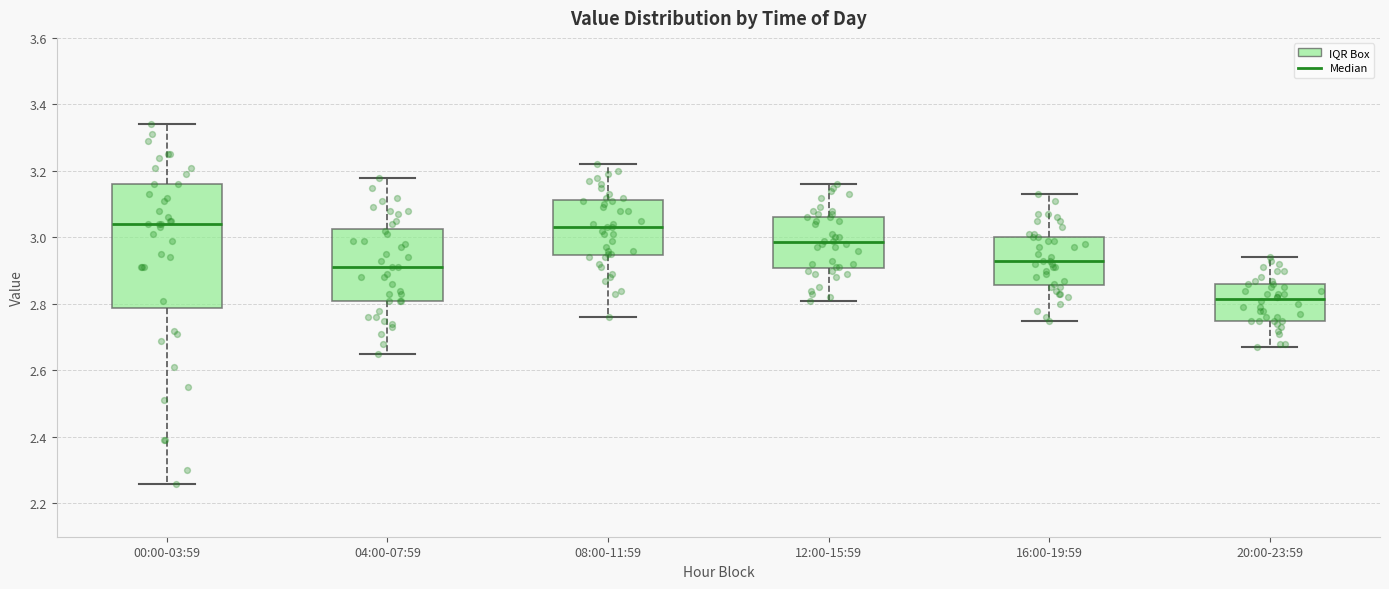

Reading left to right, read every box against the y-axis: the position of its median line, the range the box covers, and the ends of its whiskers. The values are not printed on the chart, so give them approximately, as read against the axis.

00:00-03:59: median 3.04, box 2.78 to 3.16, whiskers 2.26 to 3.34
04:00-07:59: median 2.92, box 2.82 to 3.02, whiskers 2.66 to 3.18
08:00-11:59: median 3.04, box 2.94 to 3.12, whiskers 2.76 to 3.22
12:00-15:59: median 2.98, box 2.90 to 3.06, whiskers 2.82 to 3.16
16:00-19:59: median 2.94, box 2.86 to 3.00, whiskers 2.76 to 3.14
20:00-23:59: median 2.82, box 2.76 to 2.86, whiskers 2.68 to 2.94